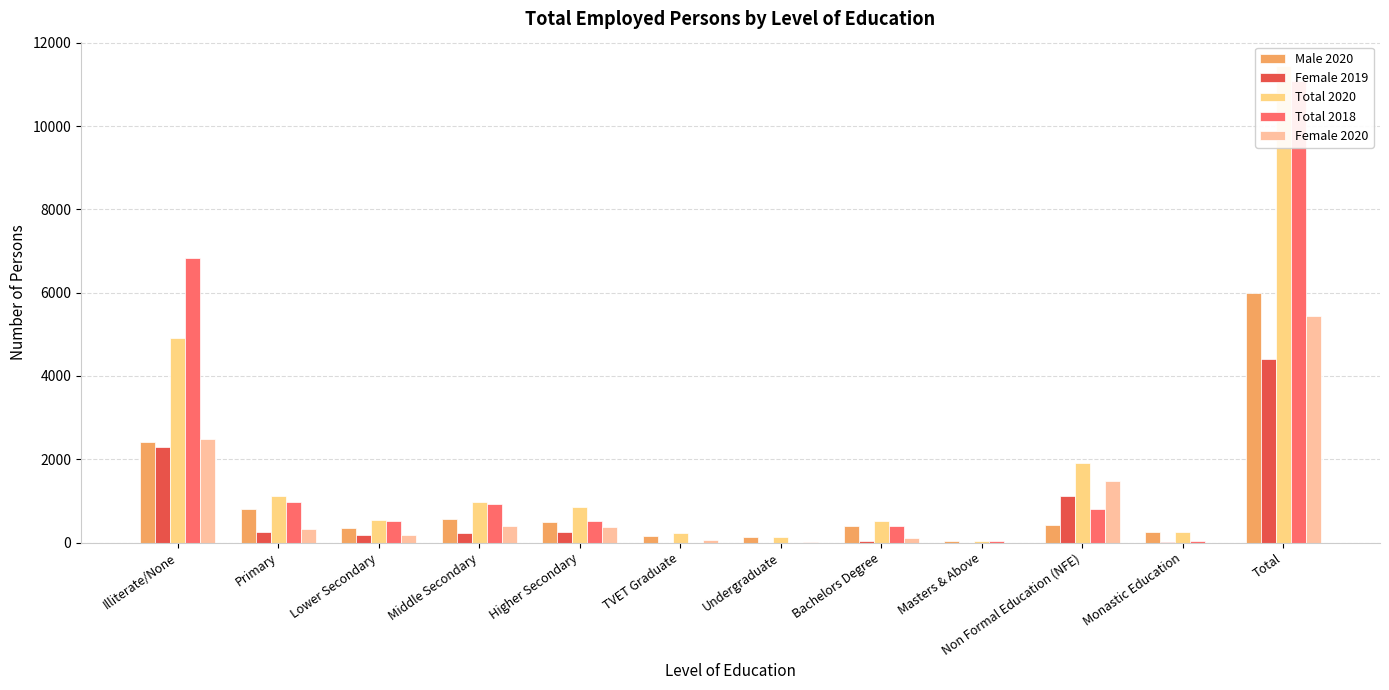

What position from the right is Monastic Education?

2